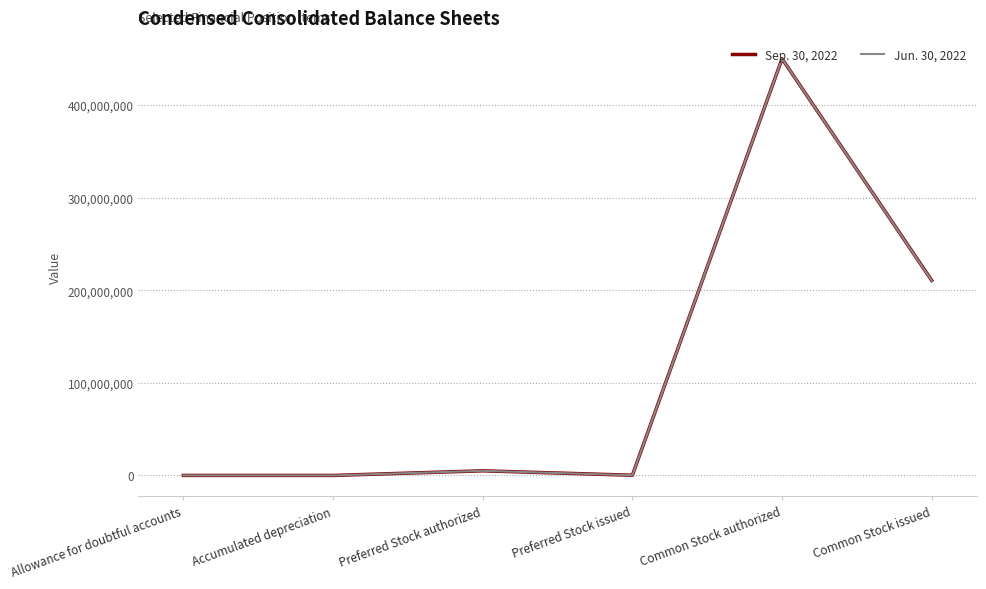

Where is the first local maximum for Jun. 30, 2022?

Preferred Stock authorized